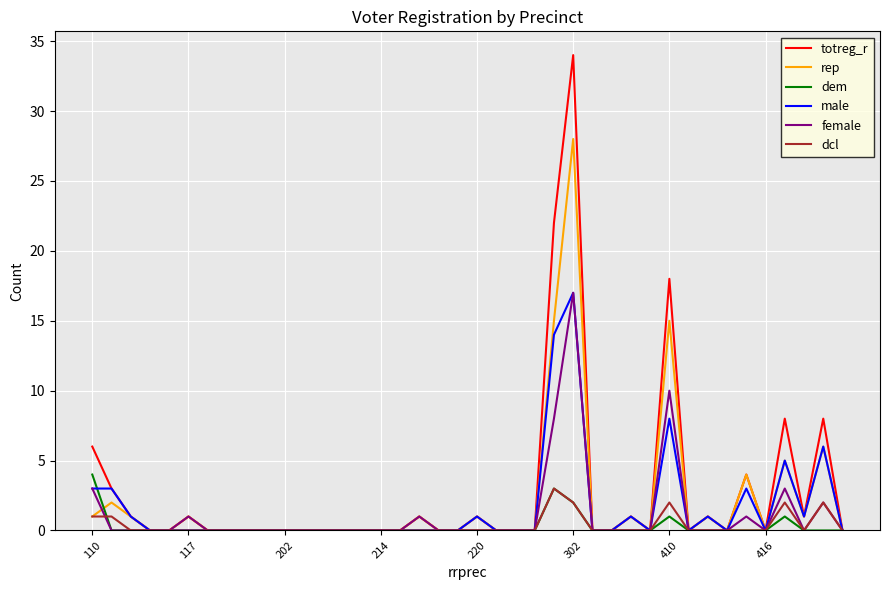

What is the maximum value for dem?

4